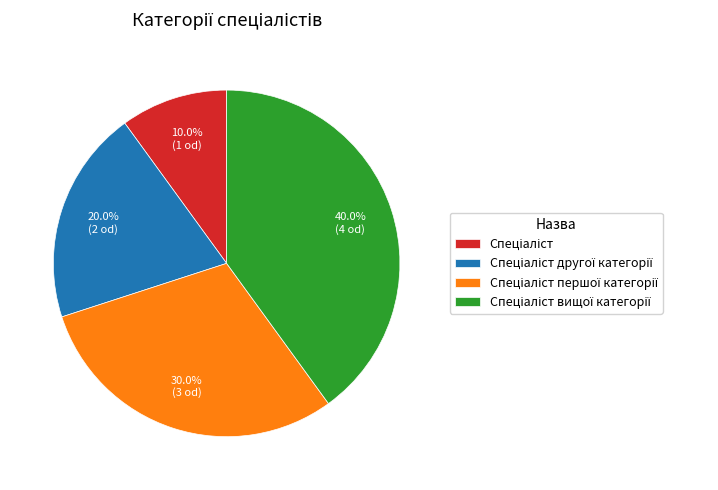

Does any single category account for the majority?

No